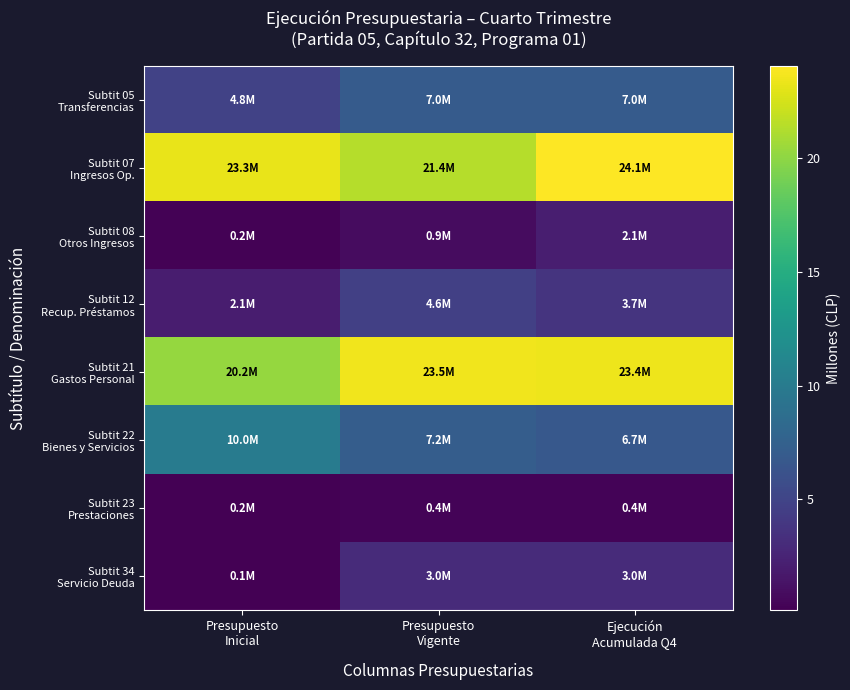

Which has a higher value, Presupuesto
Inicial or Presupuesto
Vigente?

Presupuesto
Vigente